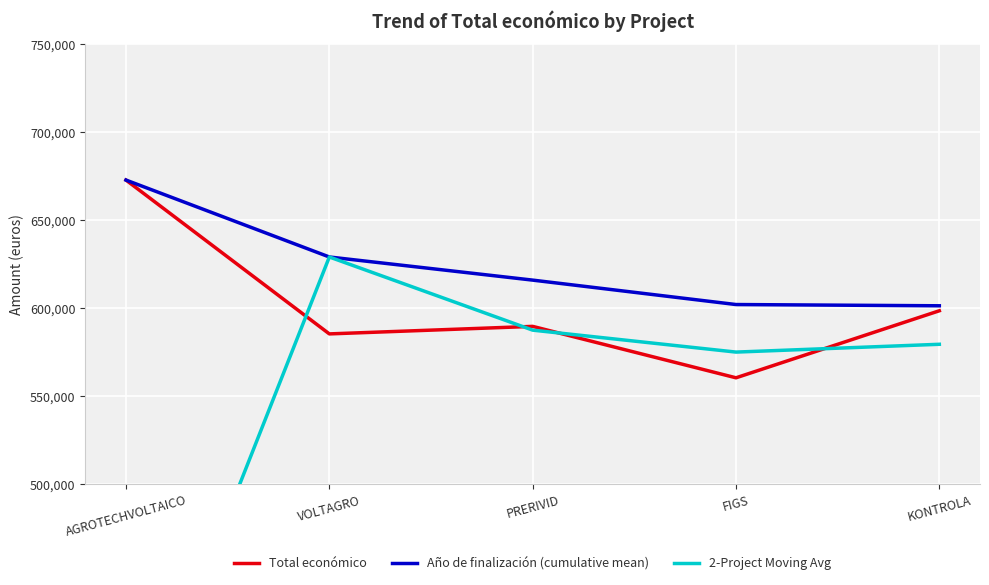

At how many categories does at least one series exceed 500357?

5